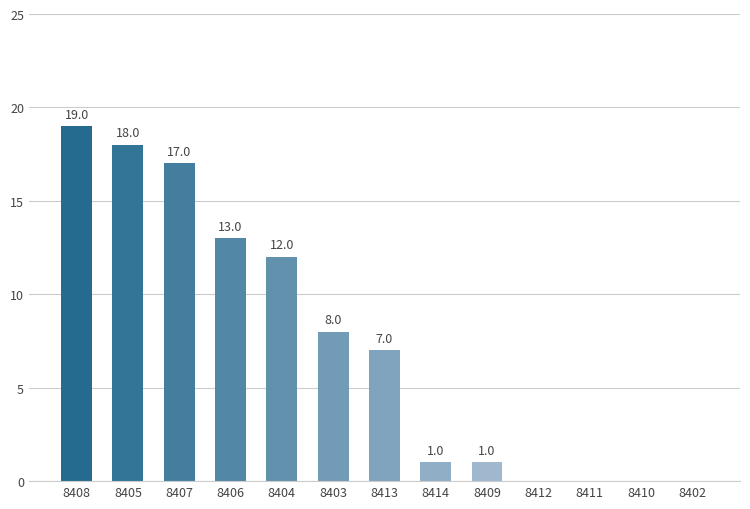

What is the sum of the values at 8406 and 8402?

13